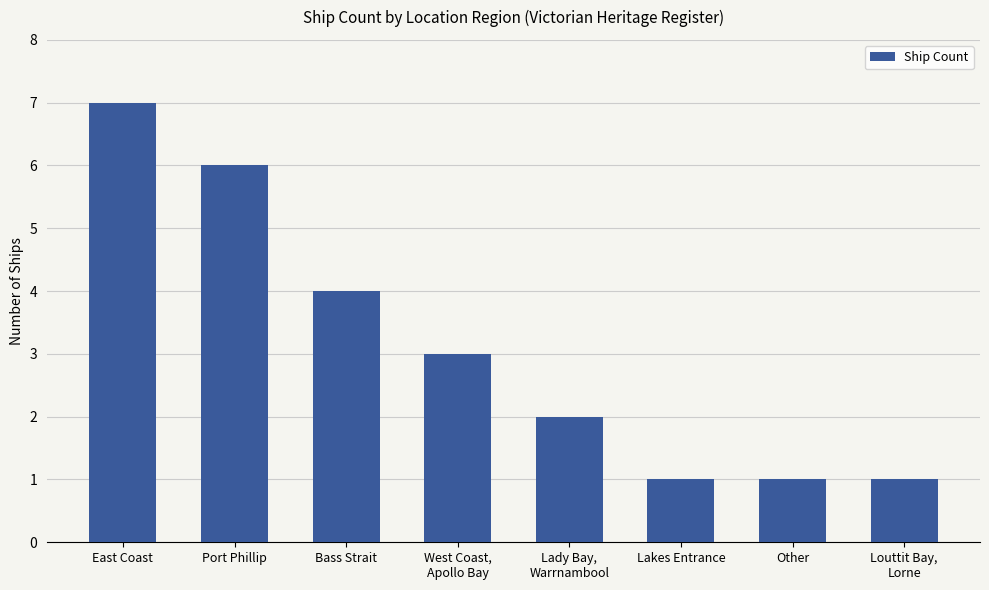

Reading left to right, what are all the values shown in this chart?

East Coast=7	Port Phillip=6	Bass Strait=4	West Coast,
Apollo Bay=3	Lady Bay,
Warrnambool=2	Lakes Entrance=1	Other=1	Louttit Bay,
Lorne=1